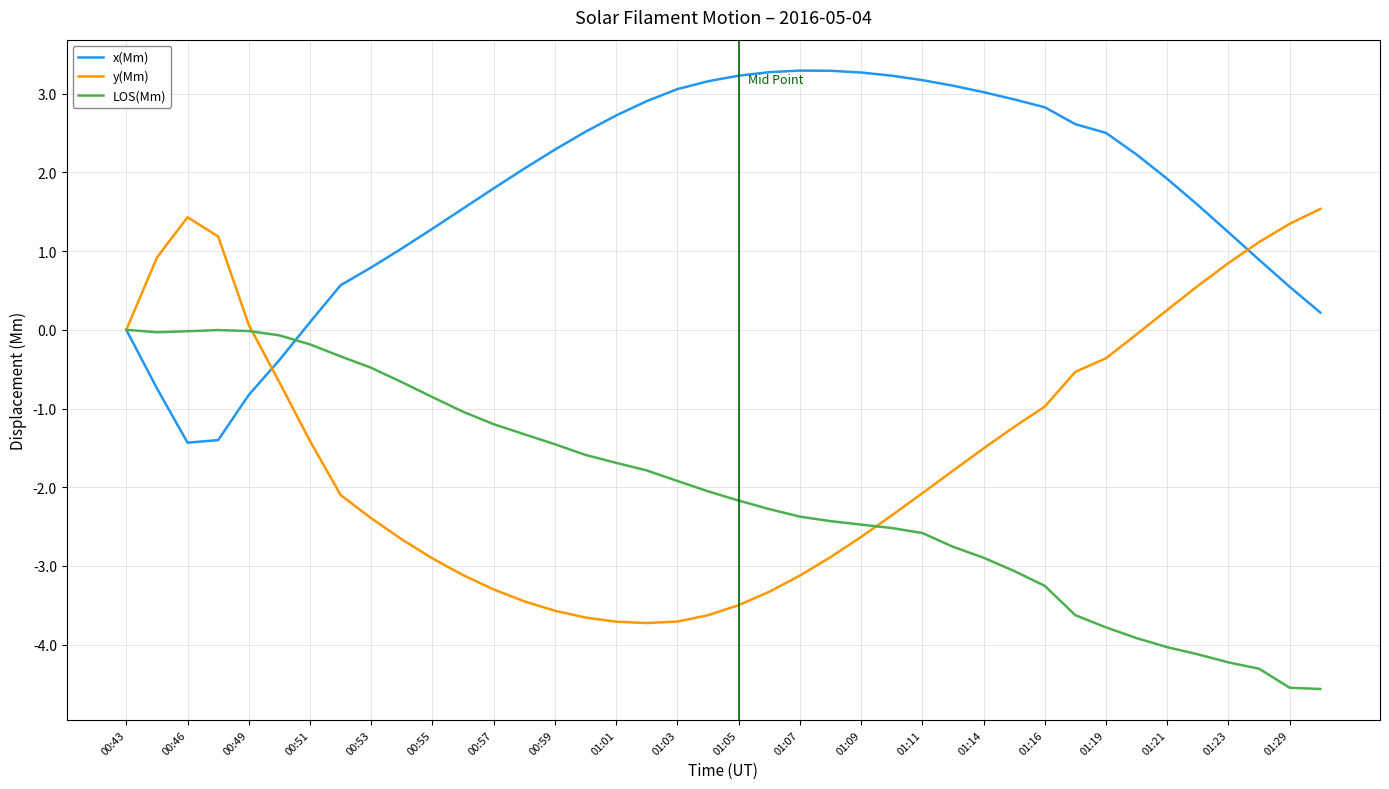

What is the minimum value for LOS(Mm)?

-4.6